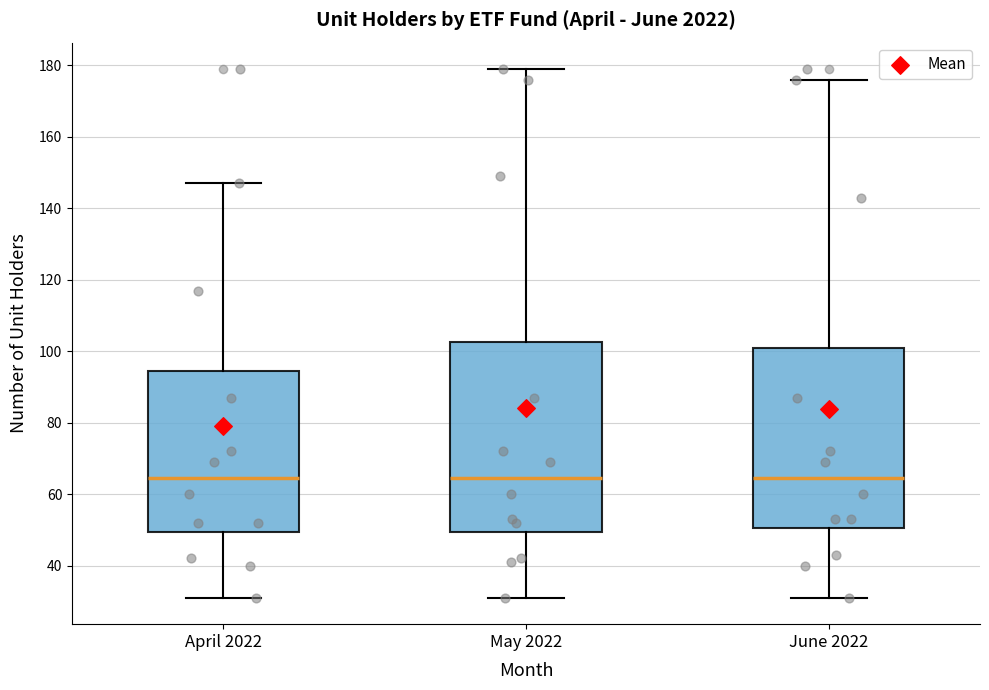

Reading left to right, read every box against the y-axis: the position of its median line, the range the box covers, and the ends of its whiskers. The values are not printed on the chart, so give them approximately, as read against the axis.

April 2022: median 64, box 50 to 94, whiskers 32 to 148
May 2022: median 64, box 50 to 102, whiskers 32 to 180
June 2022: median 64, box 50 to 102, whiskers 32 to 176